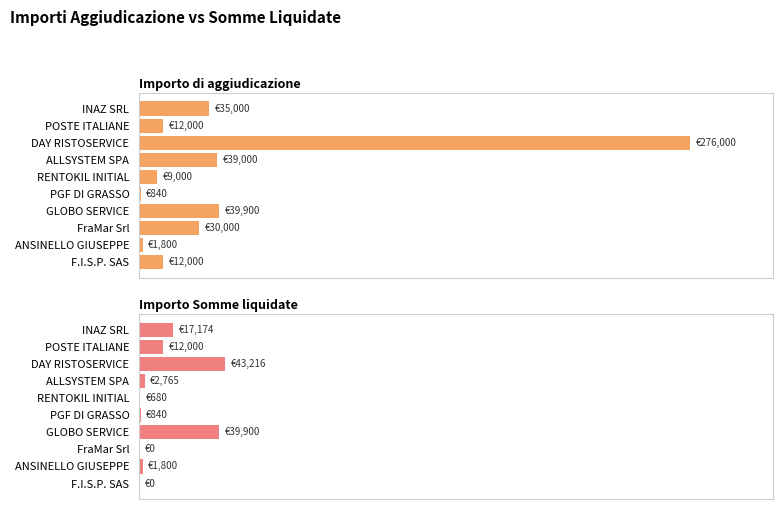

Which series has the widest spread of values?

Importo di aggiudicazione